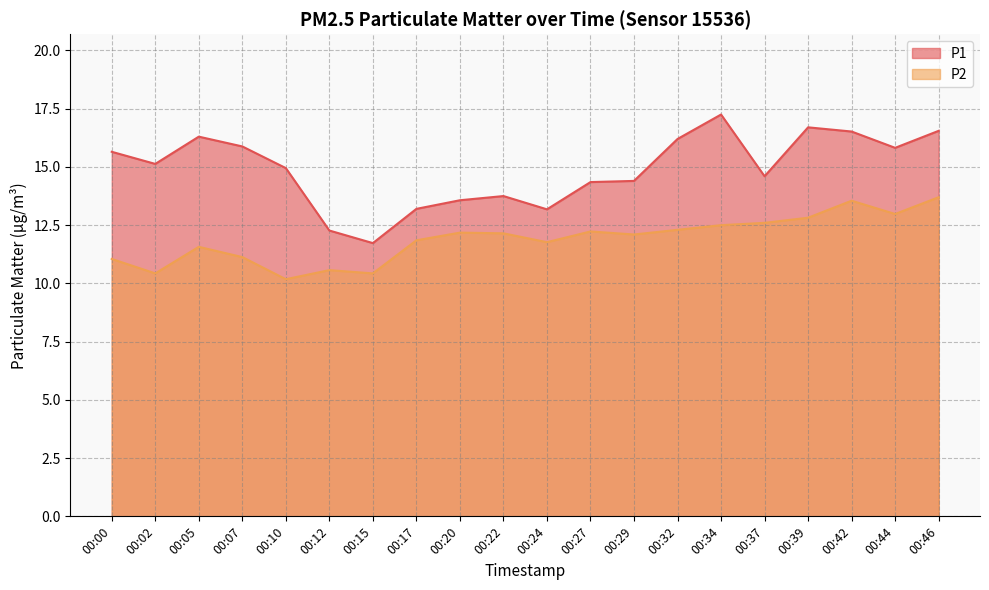

What is the difference between the second highest and minimum values in the P1 series?

5.0